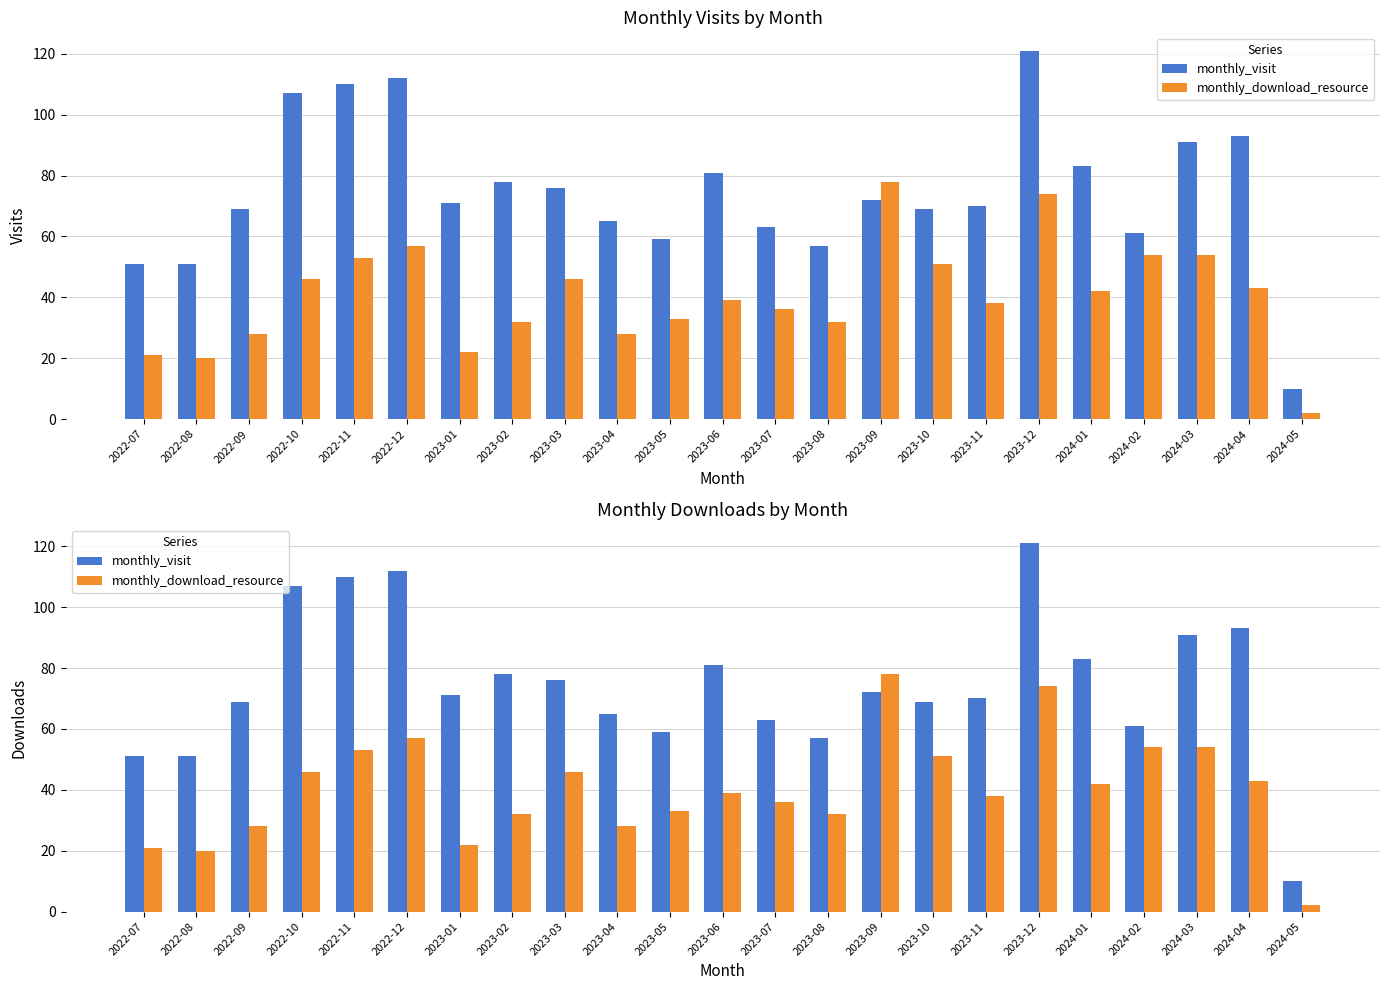

How many values in the monthly_visit series are below 71?

11